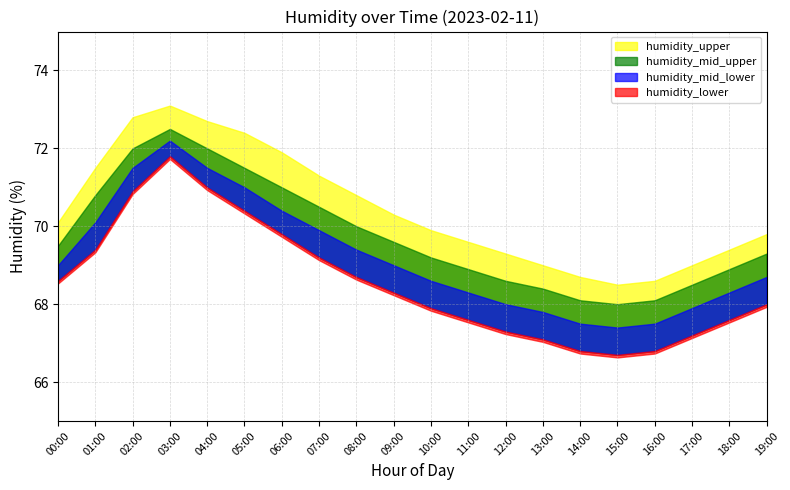

Between 05:00 and 18:00, which series saw the biggest shift?

humidity_upper